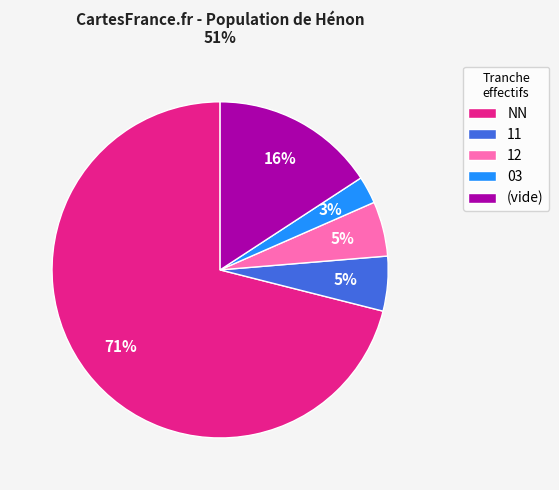

To the nearest percent, what is the difference between the largest and smallest slice percentages?

68%